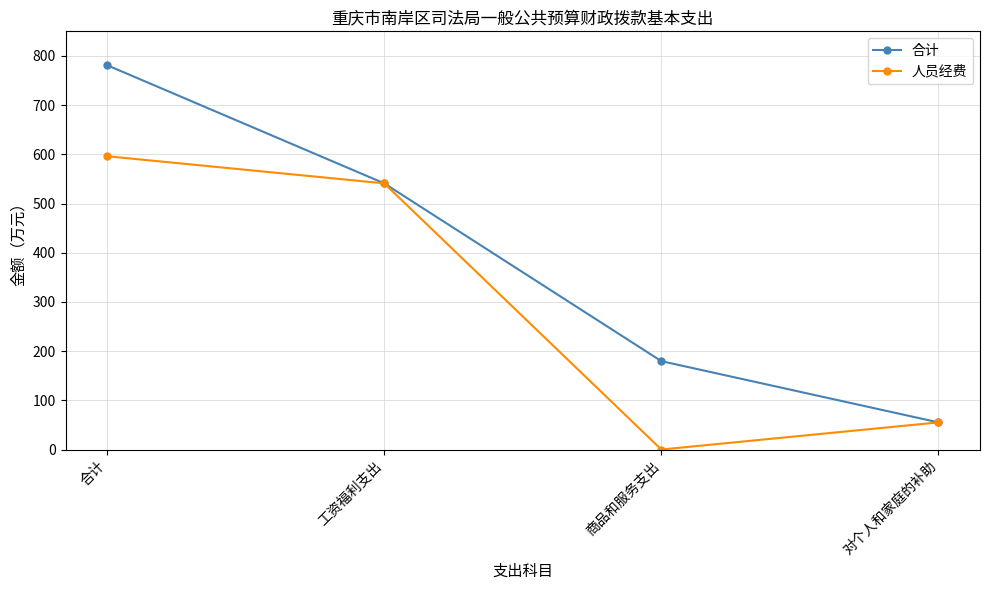

List the labels in order of 人员经费 value, largest first.

合计, 工资福利支出, 对个人和家庭的补助, 商品和服务支出